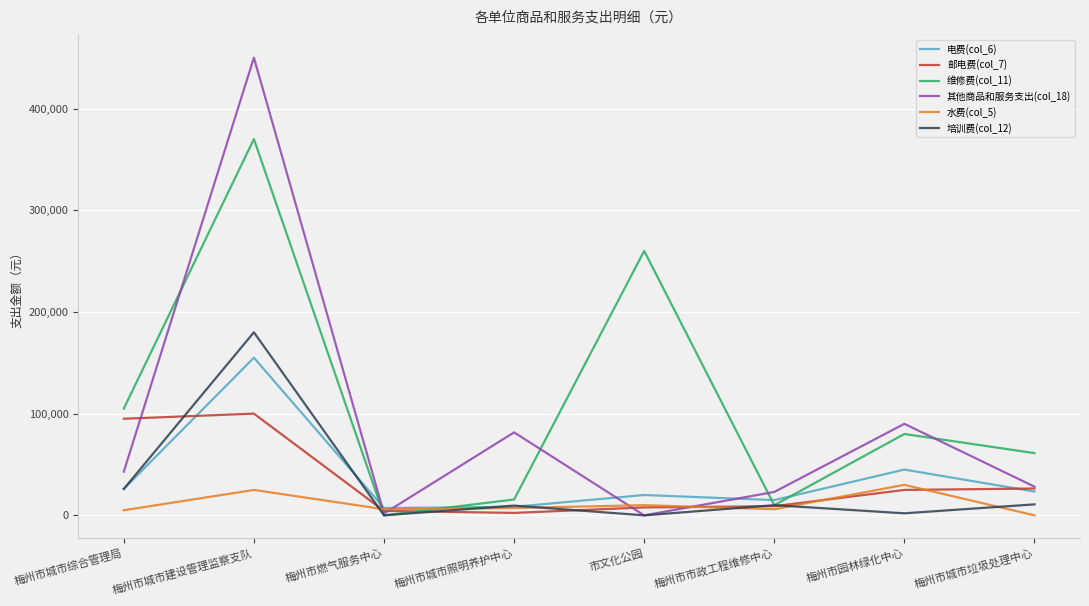

The value of 其他商品和服务支出(col_18) at 梅州市城市建设管理监察支队 is 696375. True or false?

False